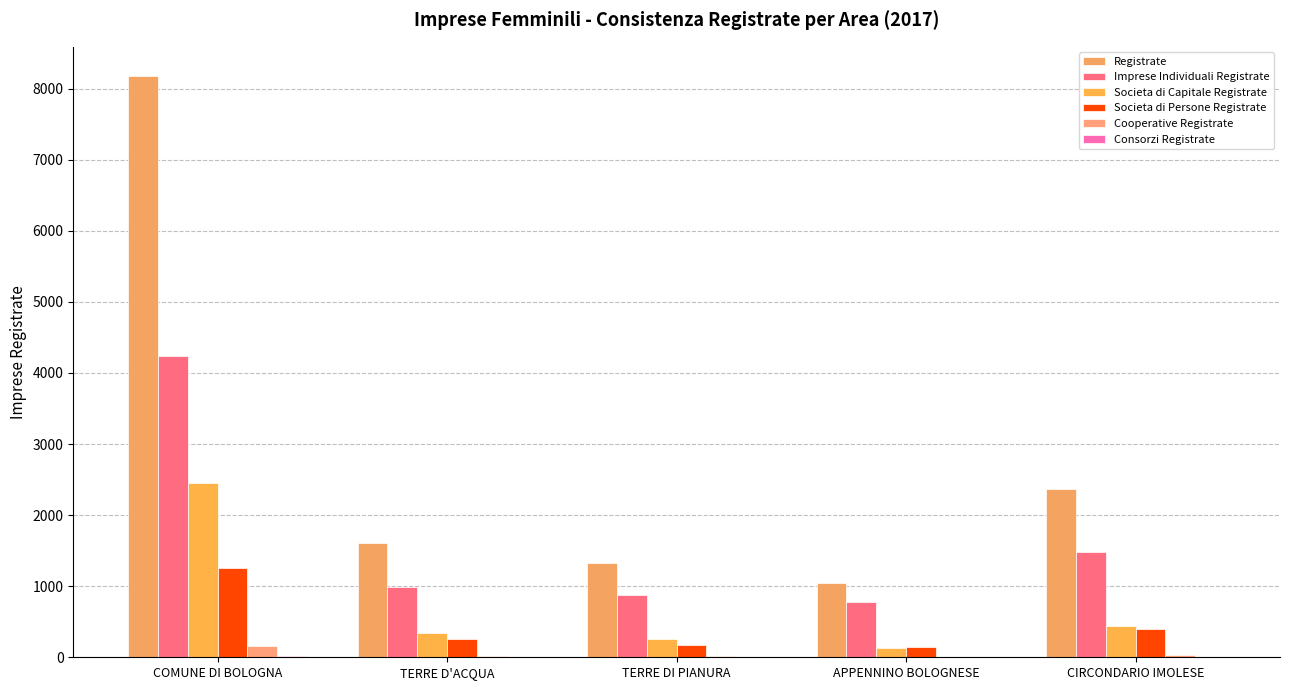

What is the maximum value for Registrate?

8181